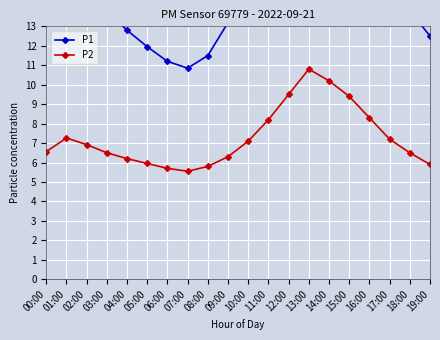

What is the maximum value shown in the chart?

22.5